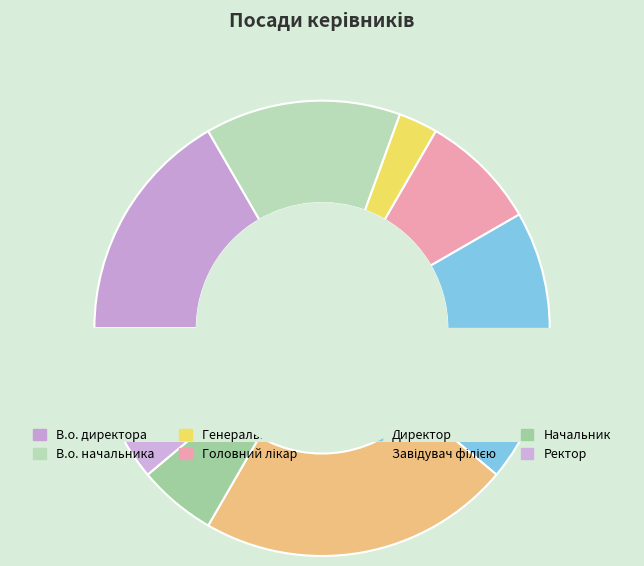

To the nearest percent, what is the average slice percentage?

12%